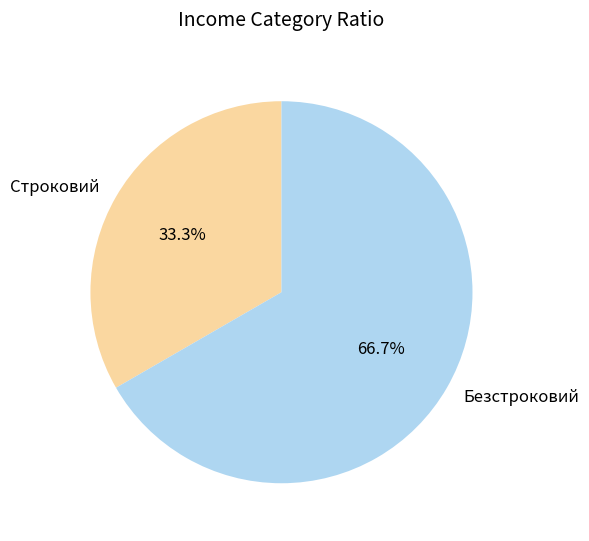

What is the largest slice in the pie chart?

Безстроковий